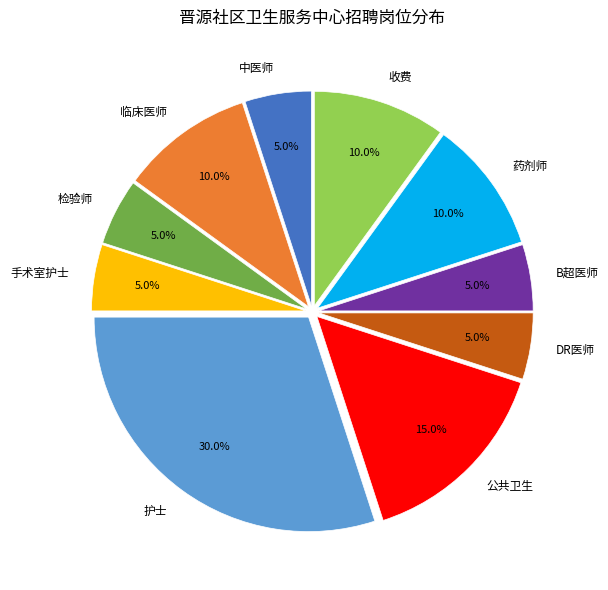

Do 收费 and B超医师 together represent more than half of the pie?

No